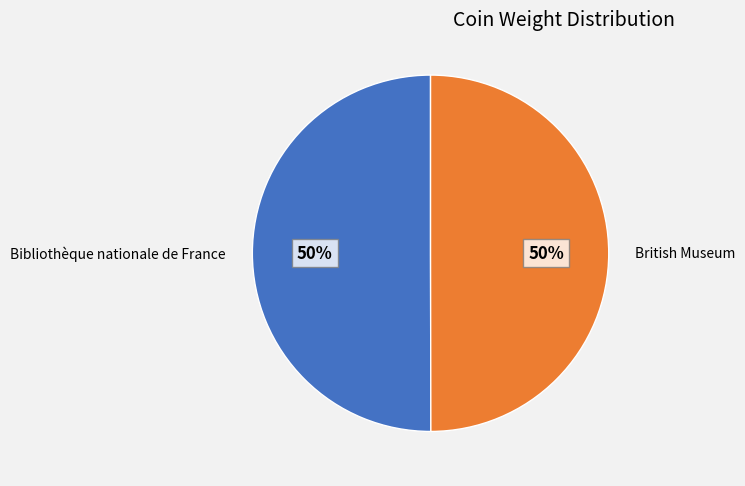

Approximately how many times larger is the value at British Museum compared to Bibliothèque nationale de France?

1.0